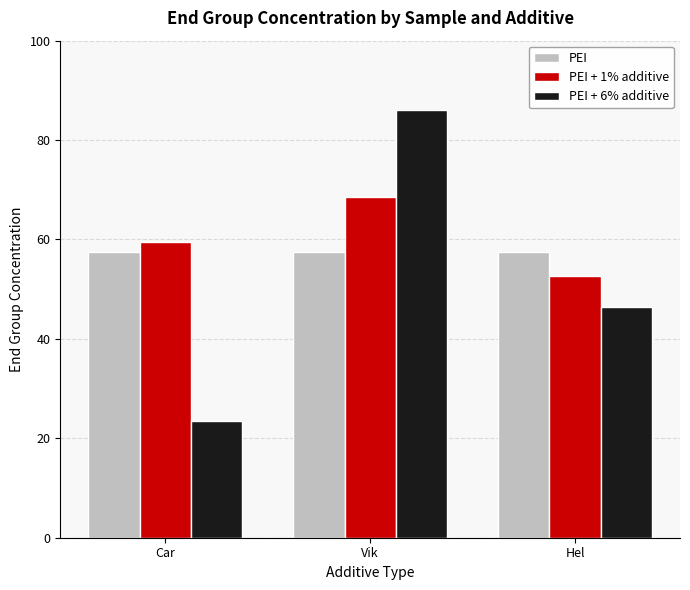

Are the bars horizontal?

No